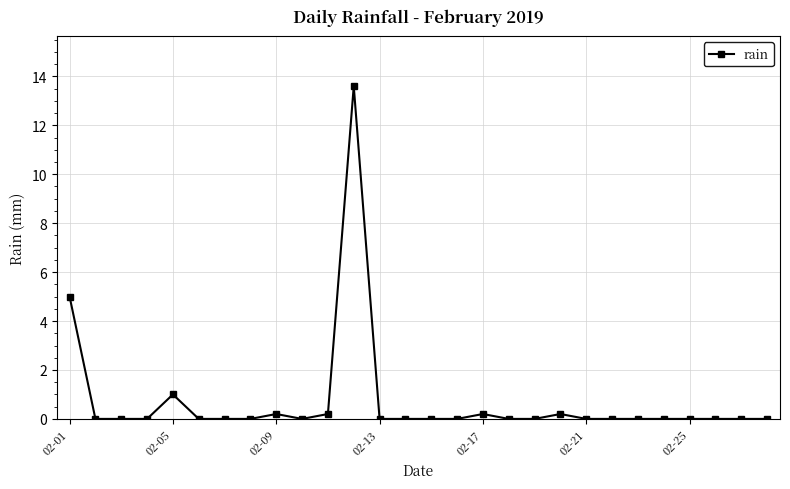

True or false: there are more than 0 points higher than both neighbors.

True